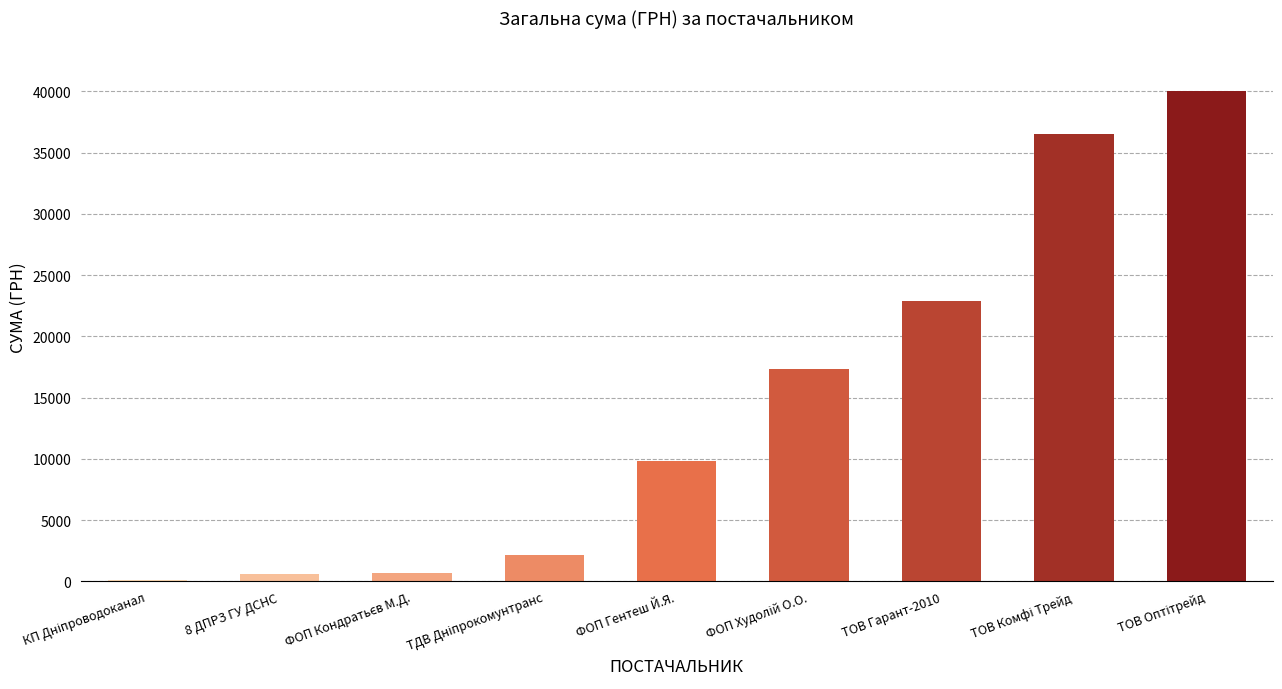

What is the change in value from ФОП Гентеш Й.Я. to ТОВ Гарант-2010?

+13030.0